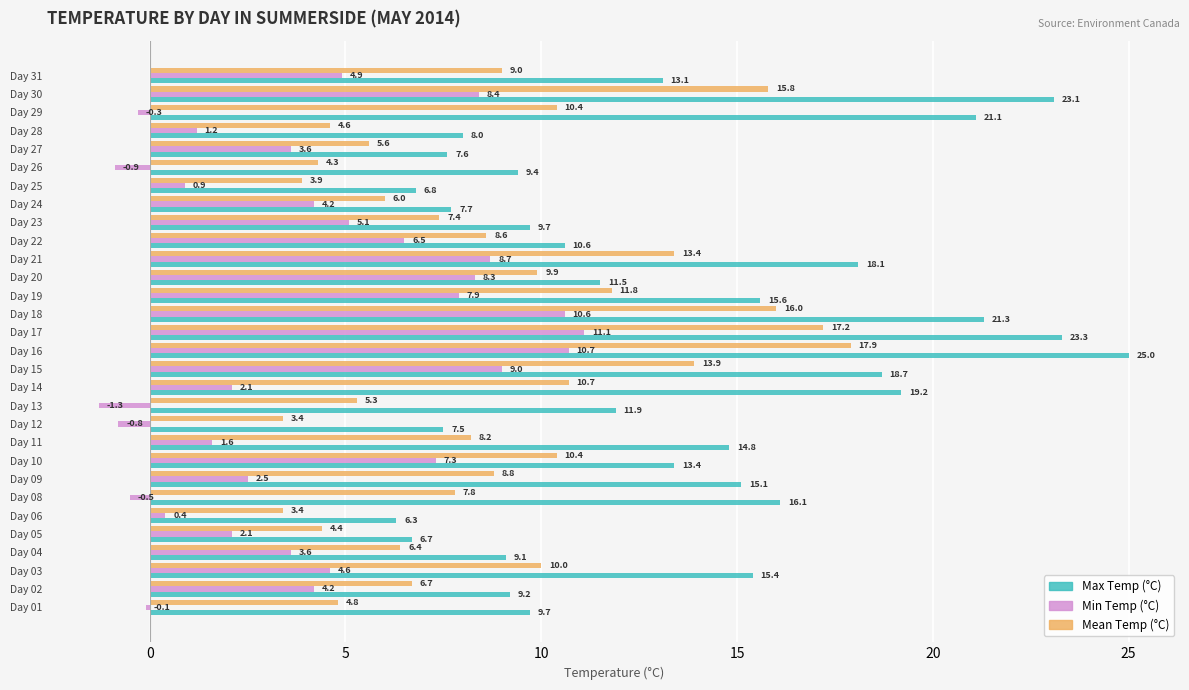

Rank the series by their maximum value, from highest to lowest.

Max Temp (°C), Mean Temp (°C), Min Temp (°C)